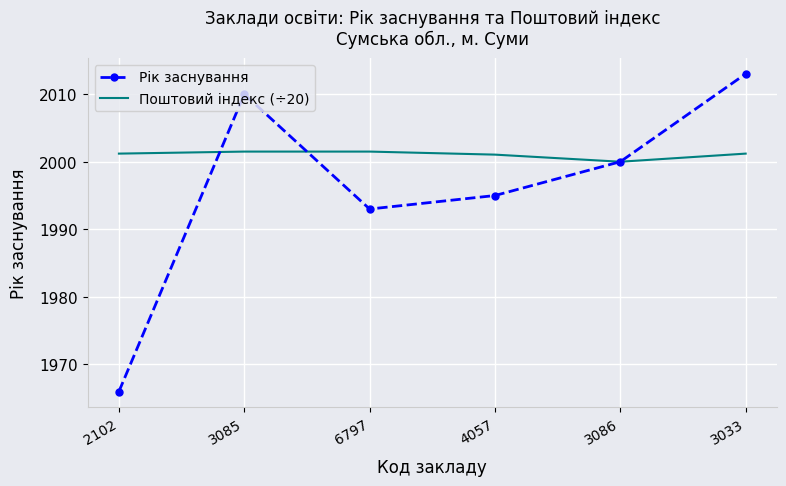

How many values in the Рік заснування series are below 2000?

3